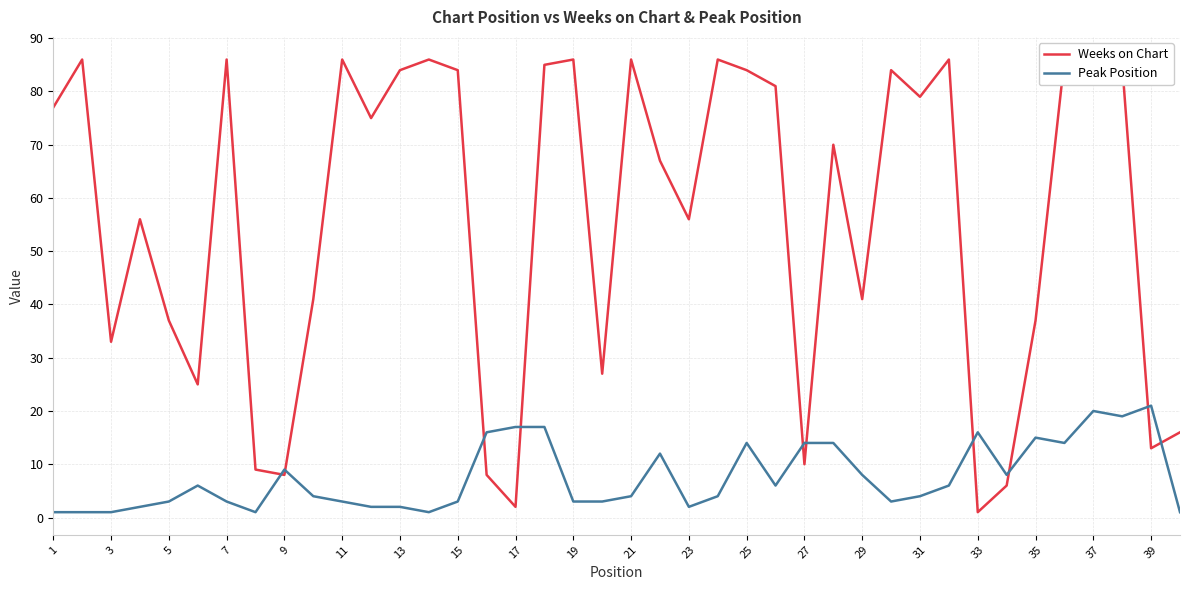

How many interior local valleys does the Weeks on Chart series have?

12